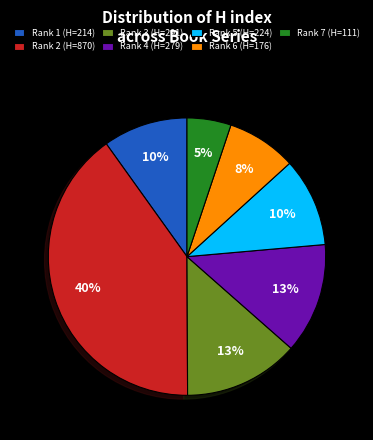

The Rank 1 (H=214) slice represents 21% of the pie. True or false?

False